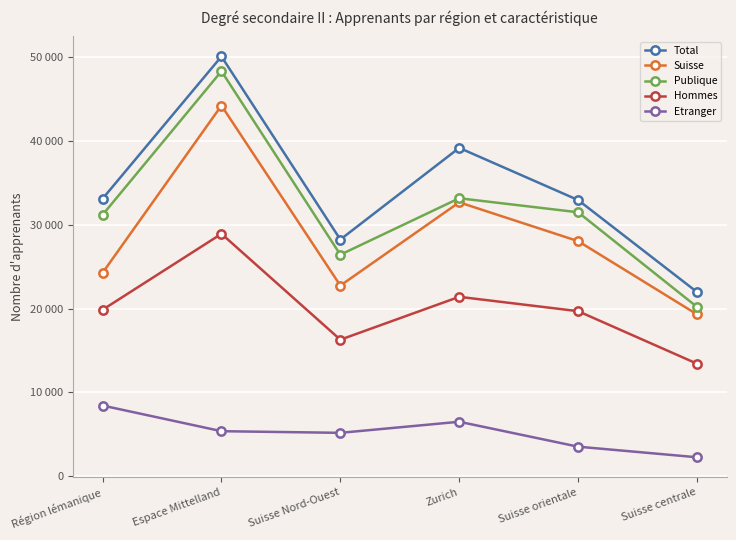

What value does the Publique series have at Suisse Nord-Ouest, to the nearest 50?

26450